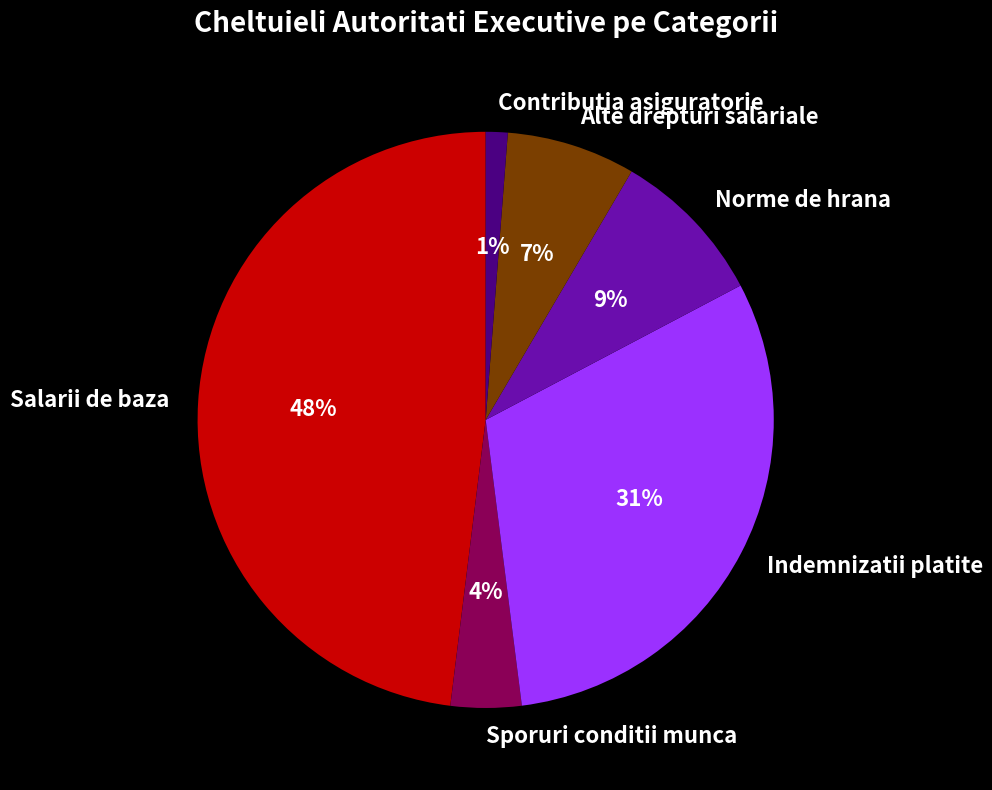

To the nearest percent, what is the average slice percentage?

17%